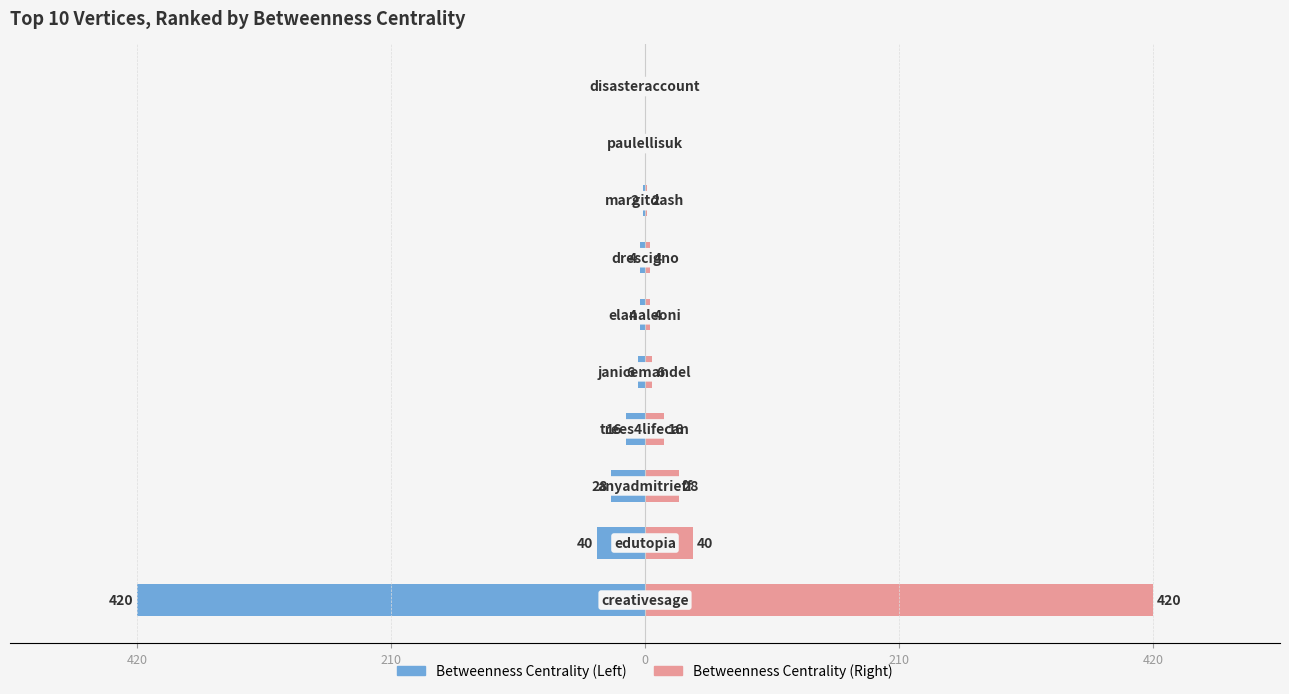

The value at 210 is -56. True or false?

False